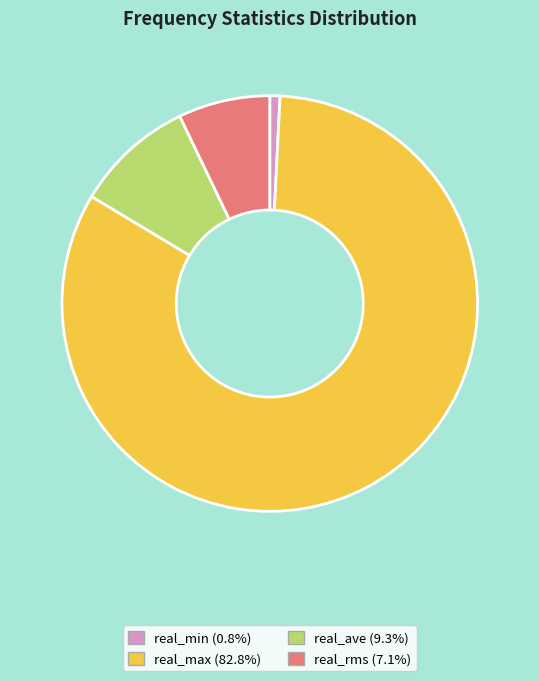

What is the smallest slice in the pie chart?

real_min